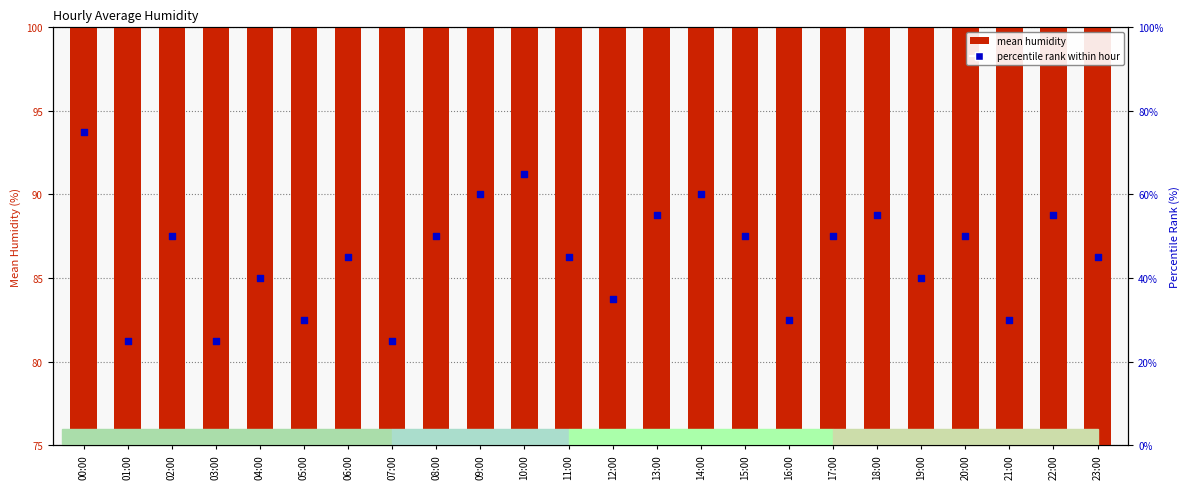

Which series has the largest Y range (max minus min)?

percentile rank within hour